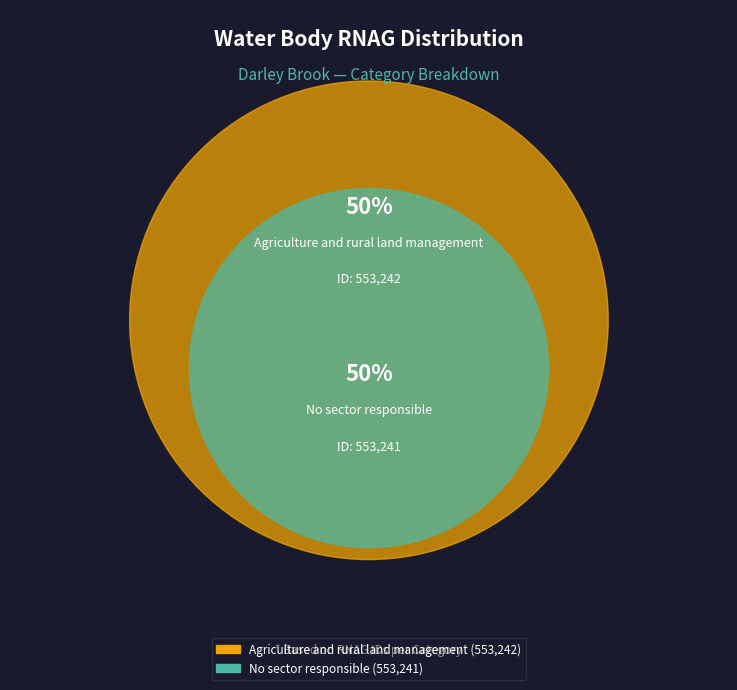

Rank the categories by value from highest to lowest.

Agriculture and rural land management, No sector responsible